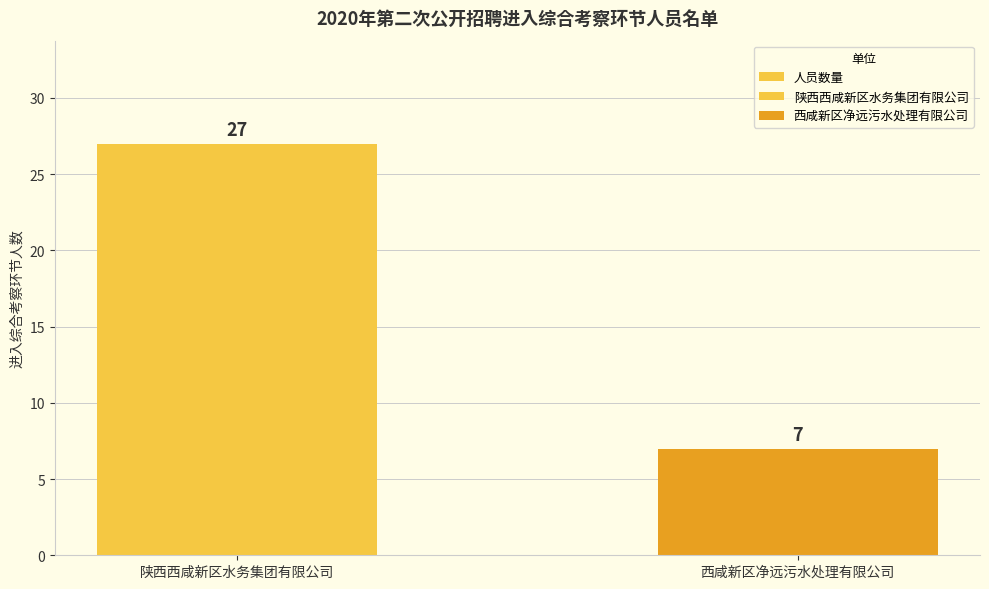

Is it true that the value at 西咸新区净远污水处理有限公司 is 7?

True